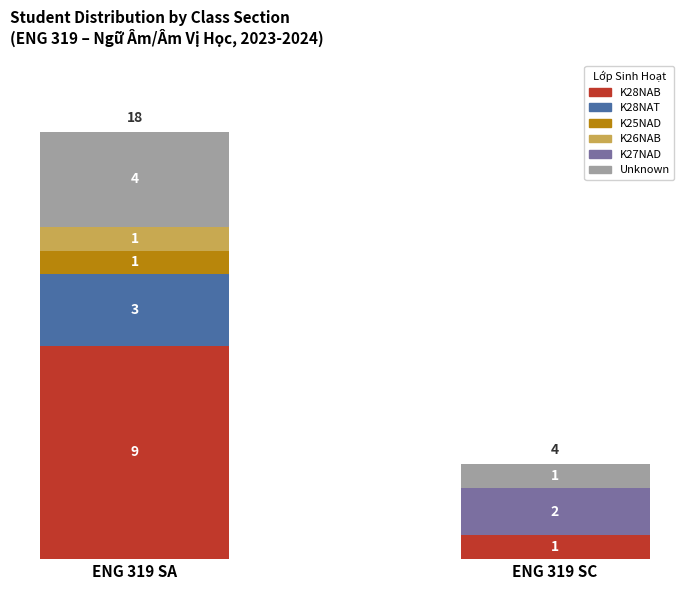

At which label does K28NAB reach its peak?

ENG 319 SA